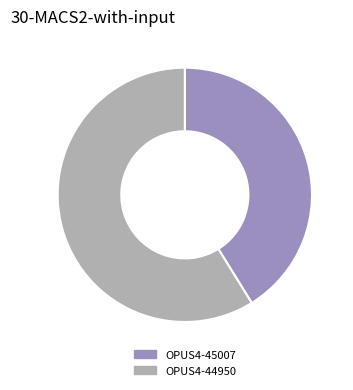

The OPUS4-44950 slice represents 59% of the pie. True or false?

True